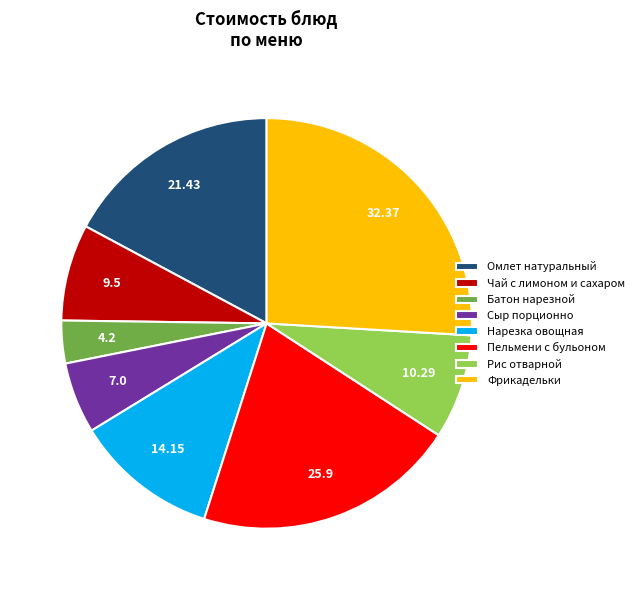

Between Чай с лимоном и сахаром and Батон нарезной, which is larger?

Чай с лимоном и сахаром